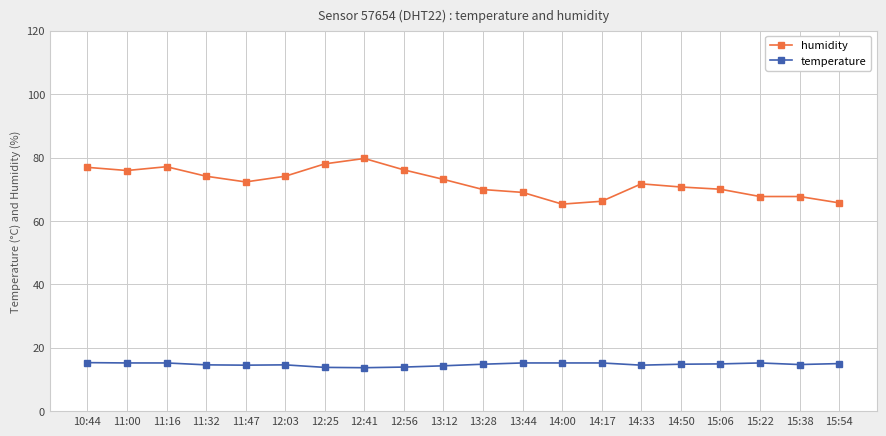

Is it true that temperature equals 14.5 at 14:33?

True